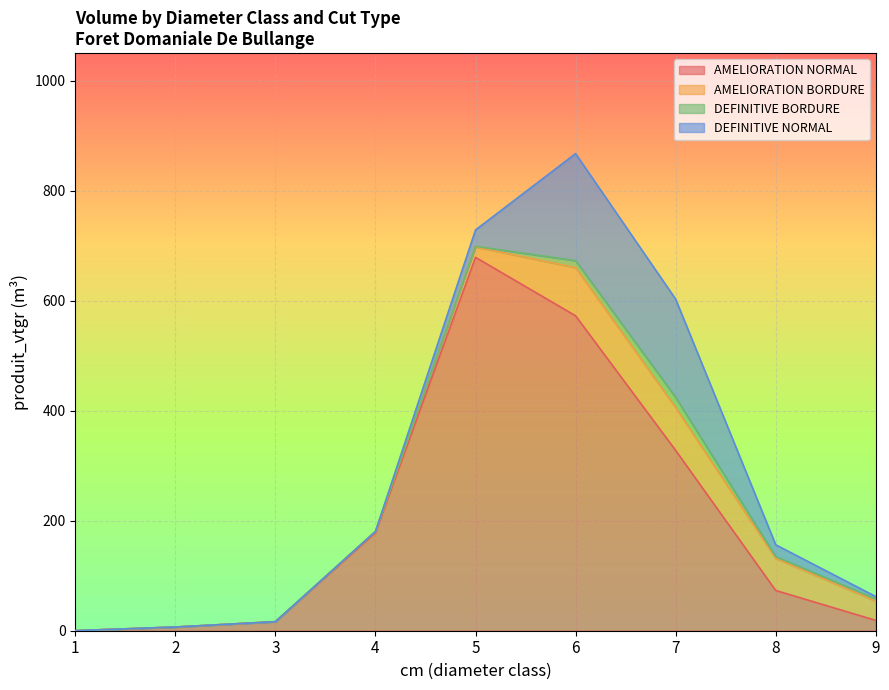

Which series has the widest spread of values?

AMELIORATION NORMAL